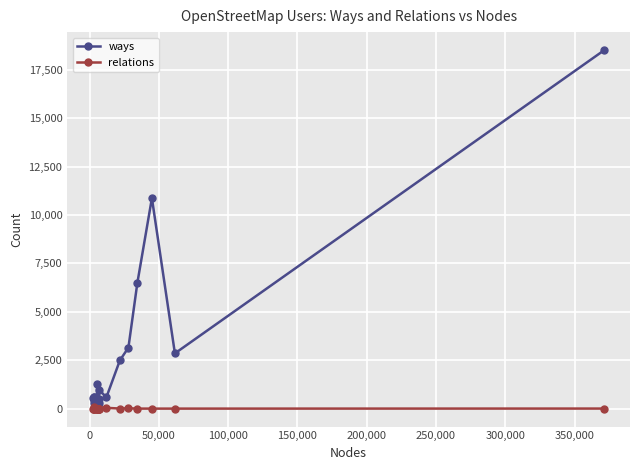

Which series has the widest spread of values?

ways